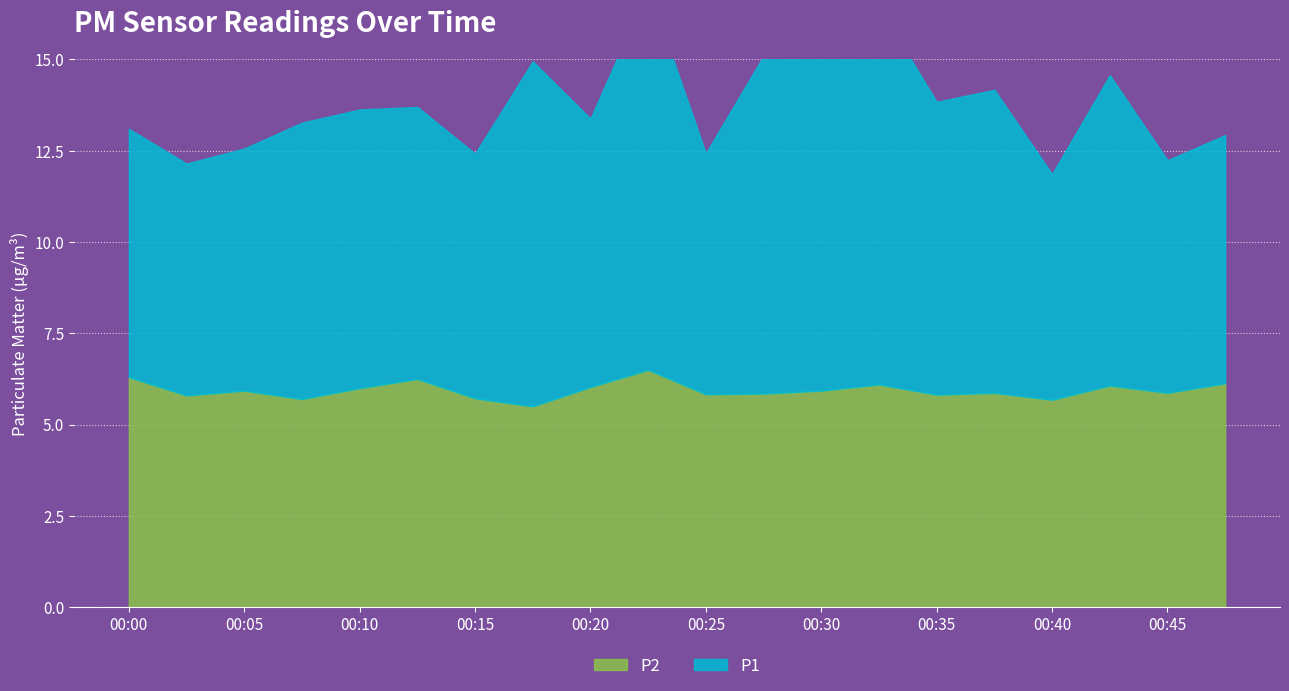

How many data points in P1 are above 7?

12